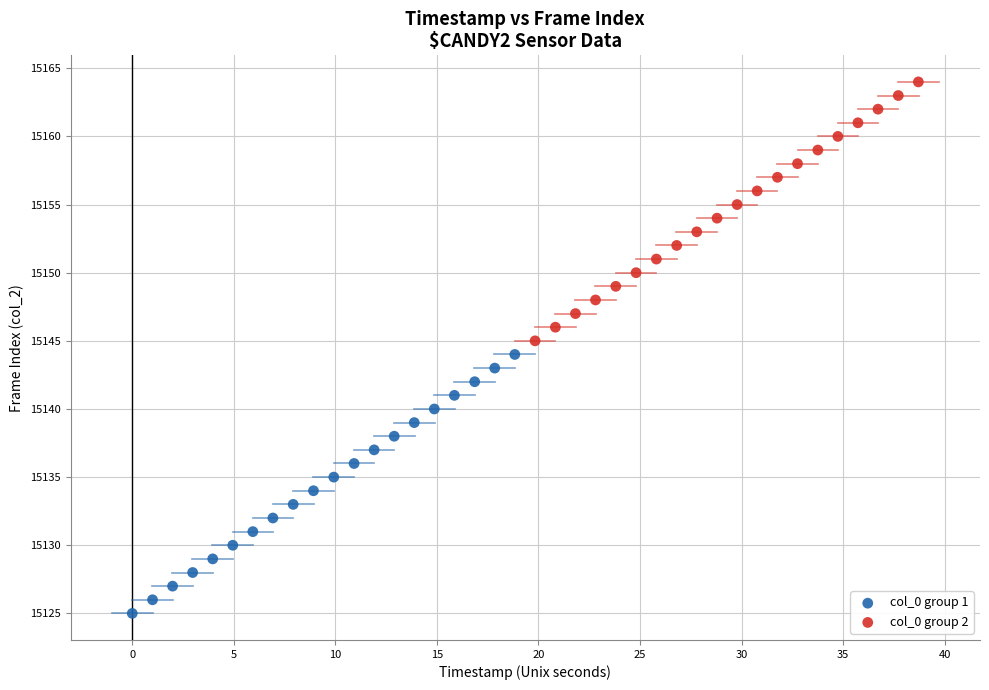

Which series contains the highest Y value?

col_0 group 2